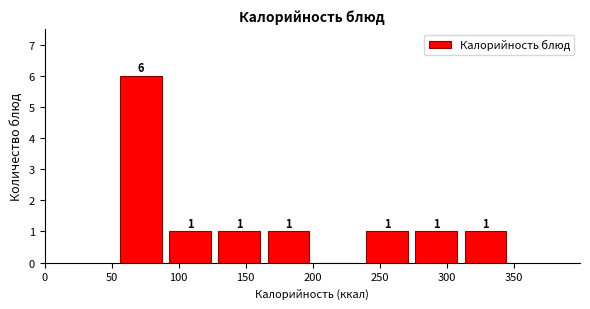

Which range on the x-axis has the tallest bar?

55 to 90